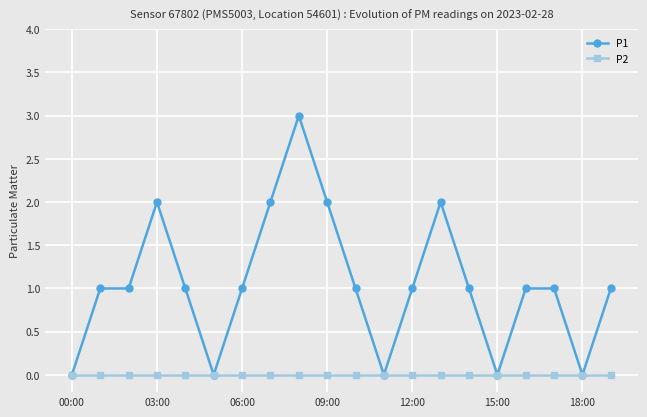

Rank the series by their maximum value, from highest to lowest.

P1, P2